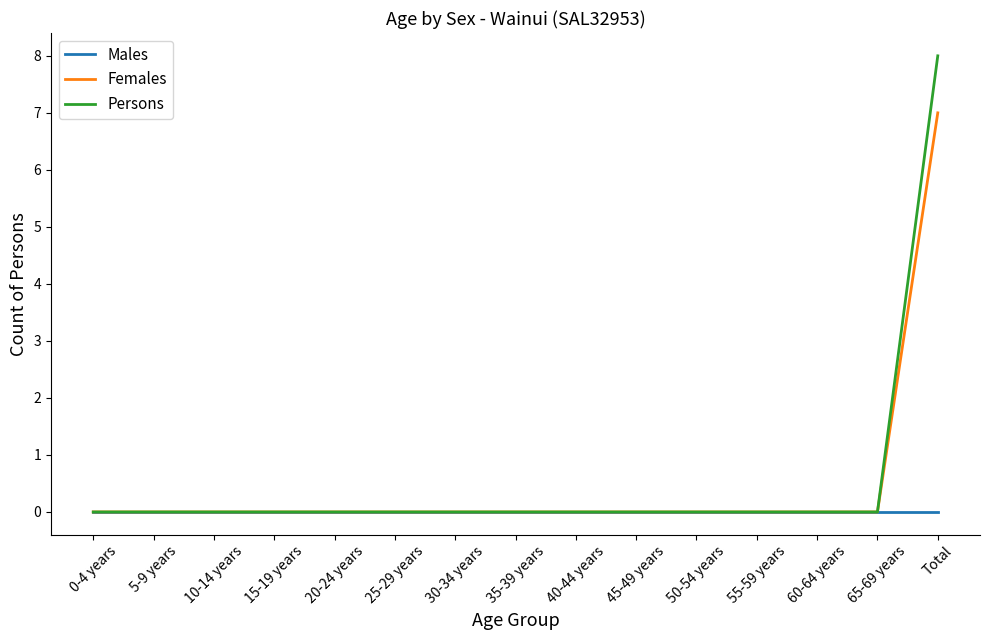

What is the highest value of the Persons series?

8